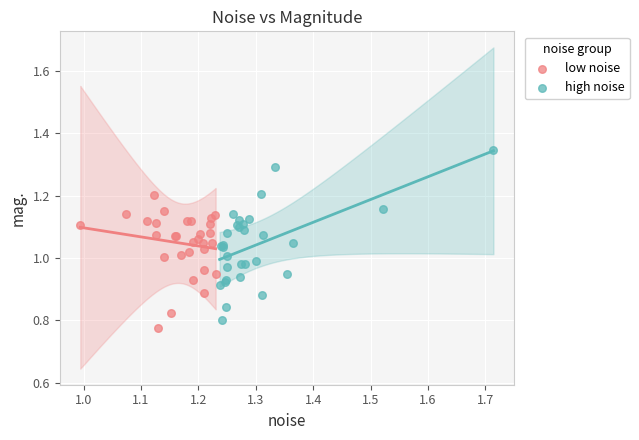

Which series reaches the maximum Y coordinate?

high noise